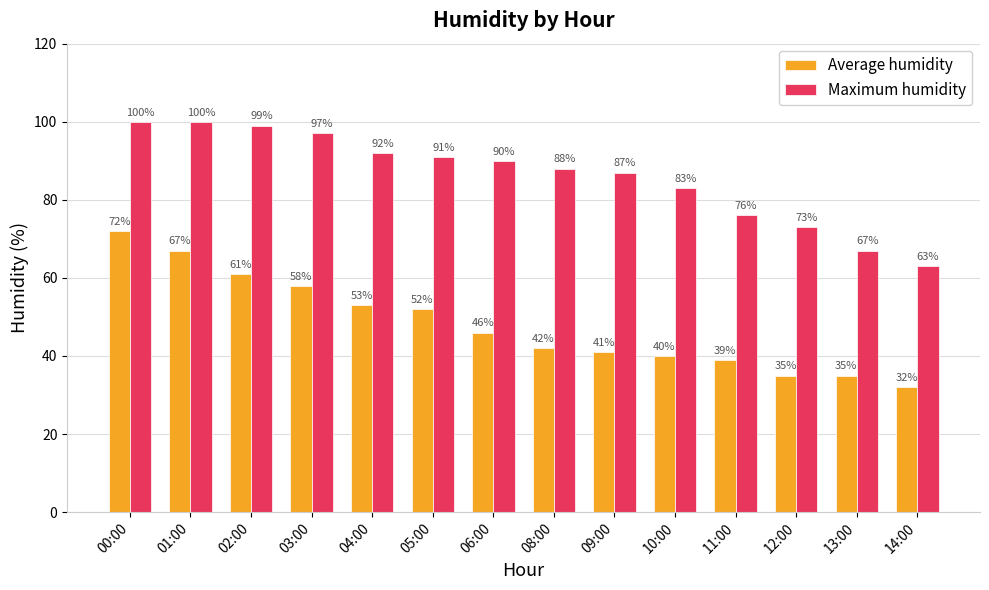

What is the minimum value for Maximum humidity?

63